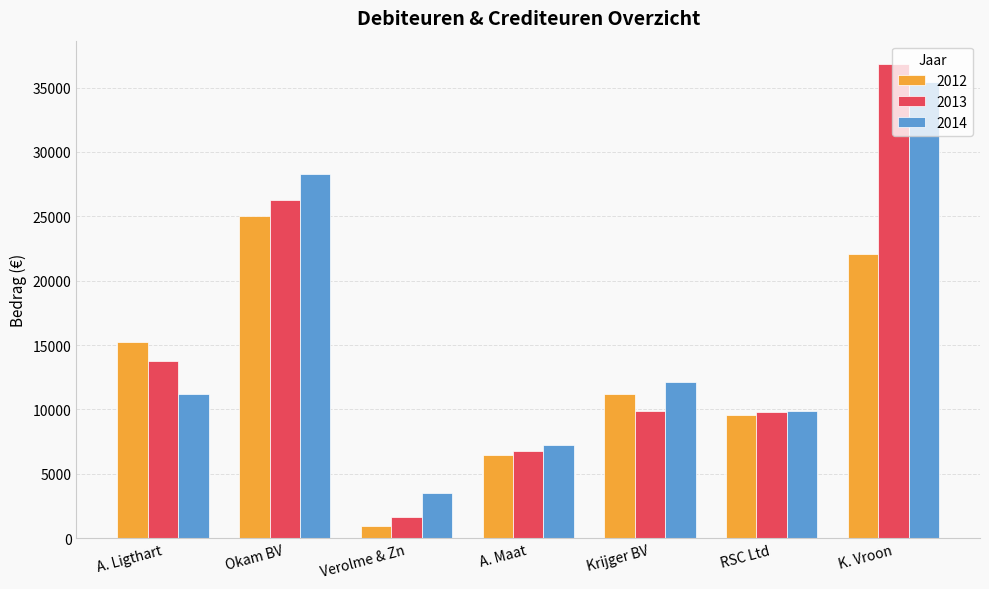

List the series in order of their overall mean, lowest first.

2012, 2013, 2014